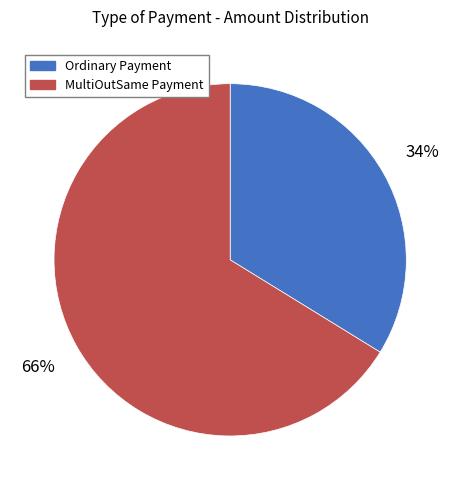

Is it true that MultiOutSame Payment is 66% of the pie?

True